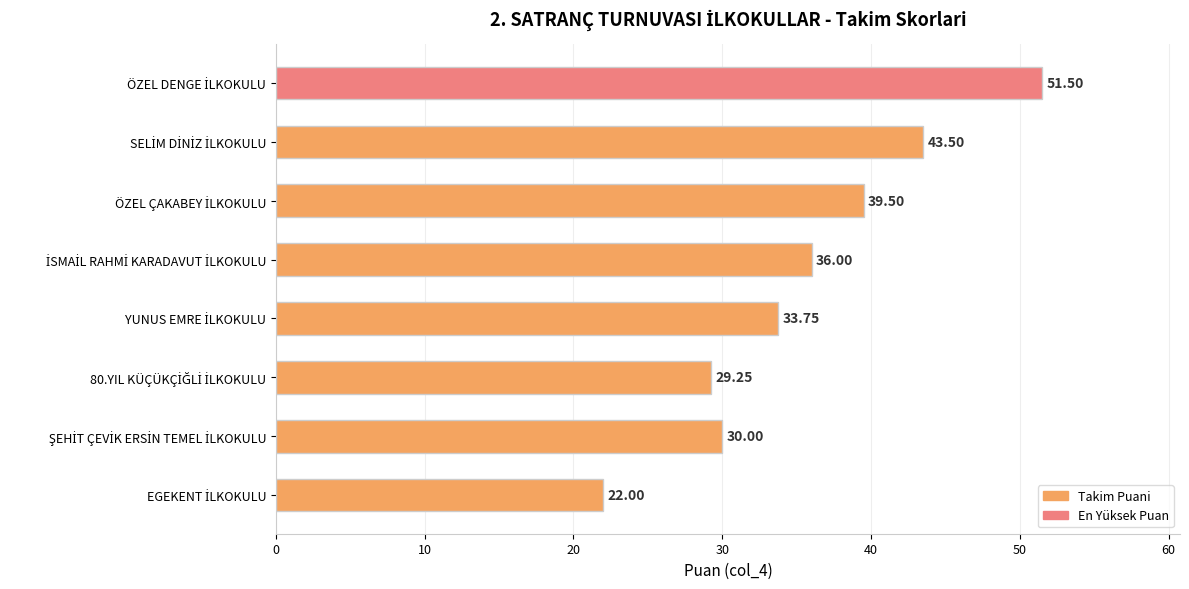

What is the average value?

35.7